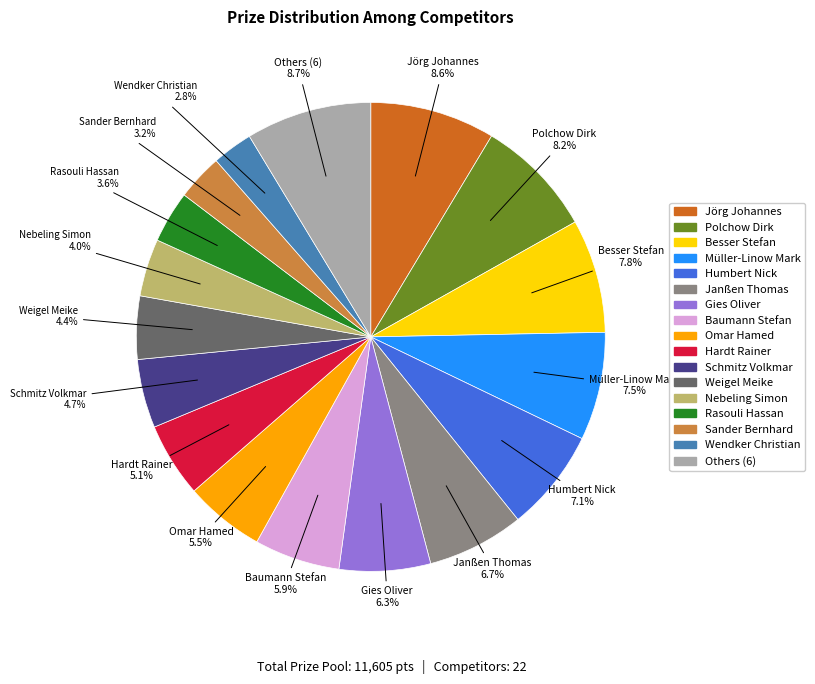

Is there a majority slice in this chart?

No